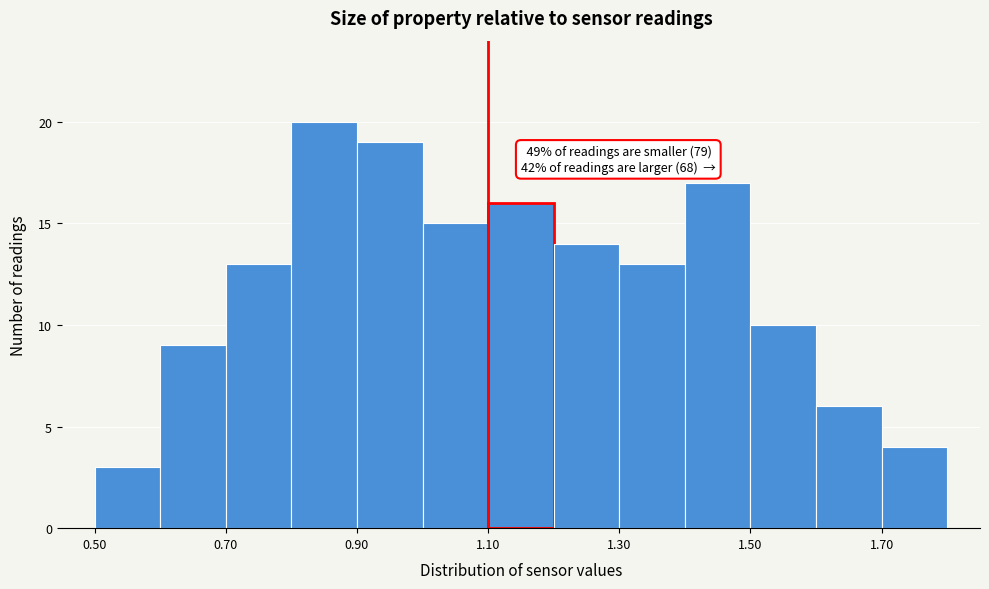

Over which range of the x-axis is the bar tallest?

0.8 to 0.9